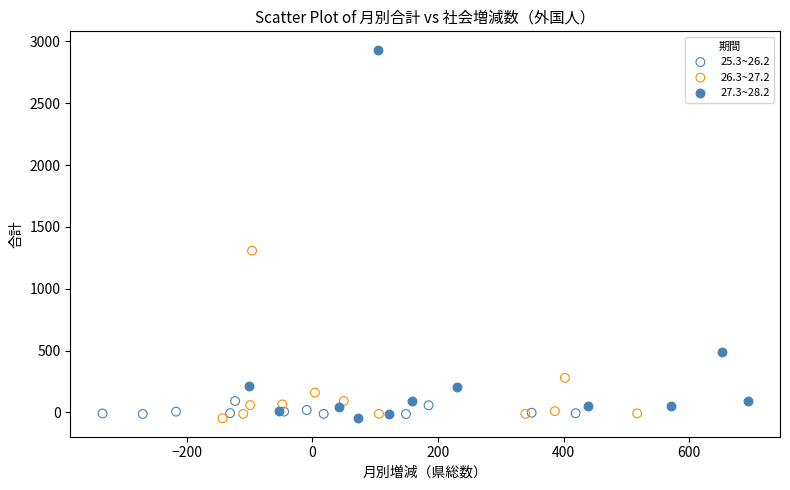

What are all the series names shown in the legend?

25.3~26.2, 26.3~27.2, 27.3~28.2